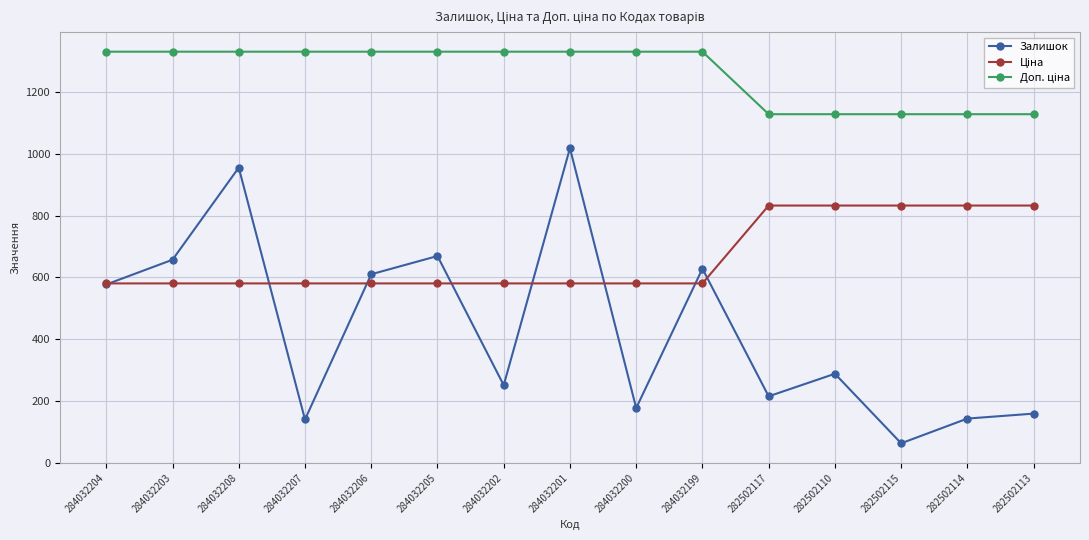

What is the minimum value for Залишок?

63.0